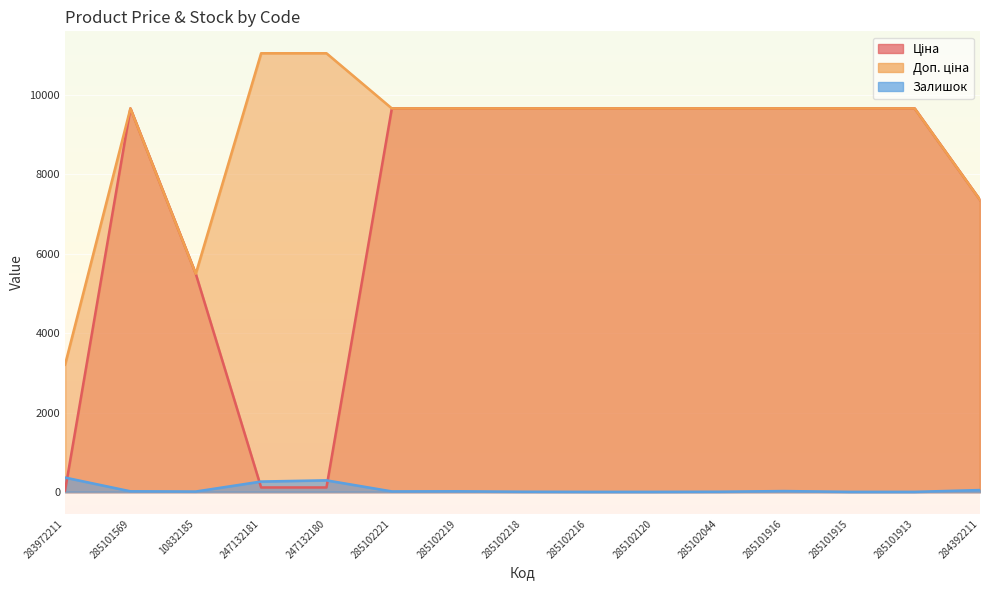

Reading right to left, extract all data points from this chart.

Ціна: 284392211=7360.2	285101913=9664.7	285101915=9664.7	285101916=9664.7	285102044=9664.7	285102120=9664.7	285102216=9664.7	285102218=9664.7	285102219=9664.7	285102221=9664.7	247132180=110.5	247132181=110.5	10832185=5497.3	285101569=9664.7	283972211=32.0
Доп. ціна: 284392211=7360.2	285101913=9664.7	285101915=9664.7	285101916=9664.7	285102044=9664.7	285102120=9664.7	285102216=9664.7	285102218=9664.7	285102219=9664.7	285102221=9664.7	247132180=11055.0	247132181=11055.0	10832185=5497.3	285101569=9664.7	283972211=3205.0
Залишок: 284392211=45.0	285101913=0.0	285101915=0.0	285101916=20.0	285102044=3.0	285102120=0.0	285102216=0.0	285102218=3.0	285102219=14.0	285102221=11.0	247132180=290.0	247132181=260.0	10832185=8.0	285101569=14.0	283972211=360.0